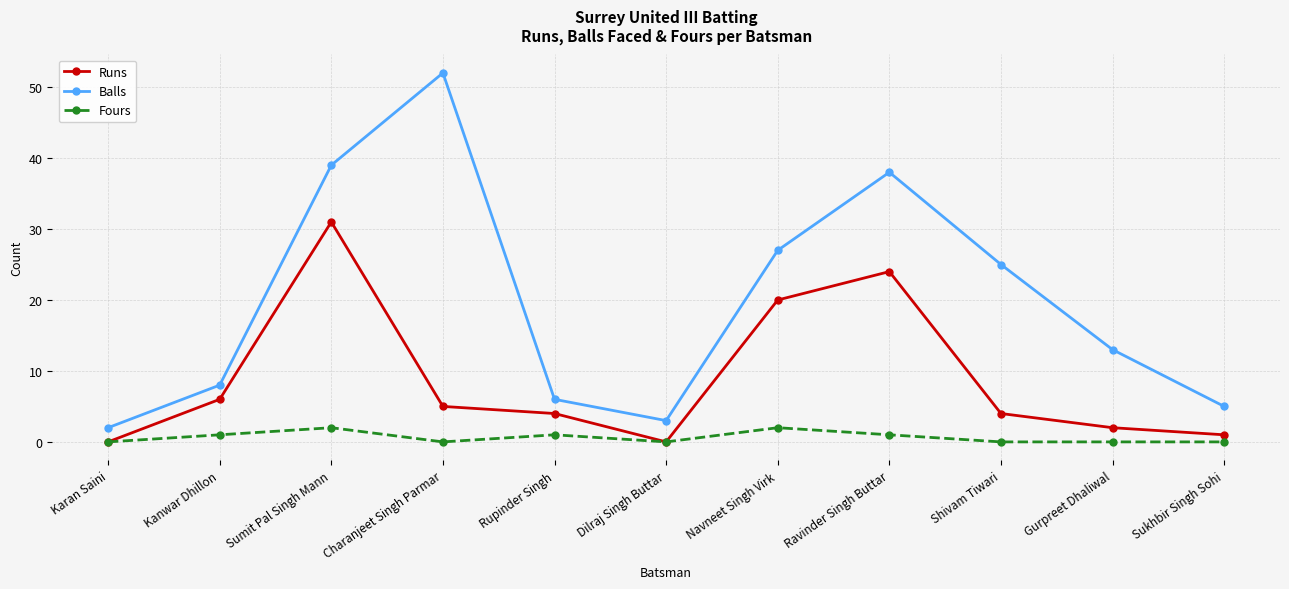

What is the label of the 3rd point from the right?

Shivam Tiwari